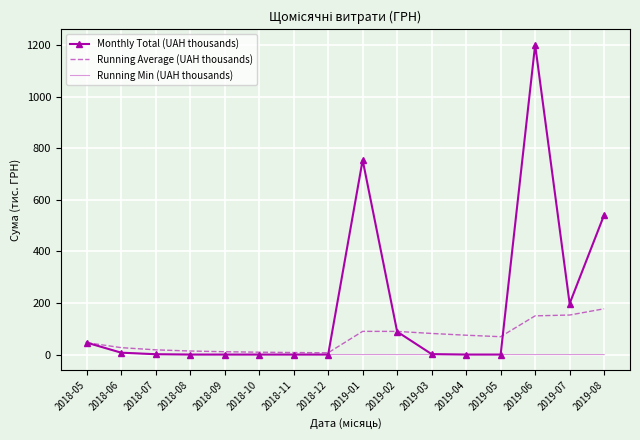

What is the difference between the second highest and second lowest values in the Monthly Total (UAH thousands) series?

754.5